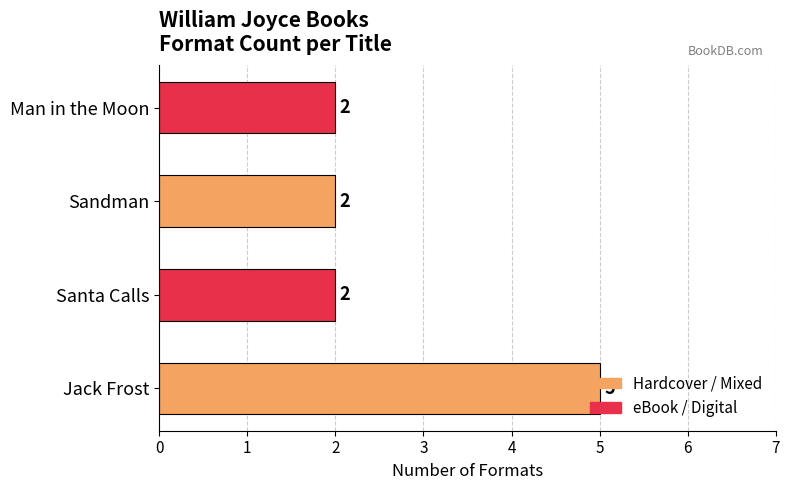

How many bars are there in total?

4